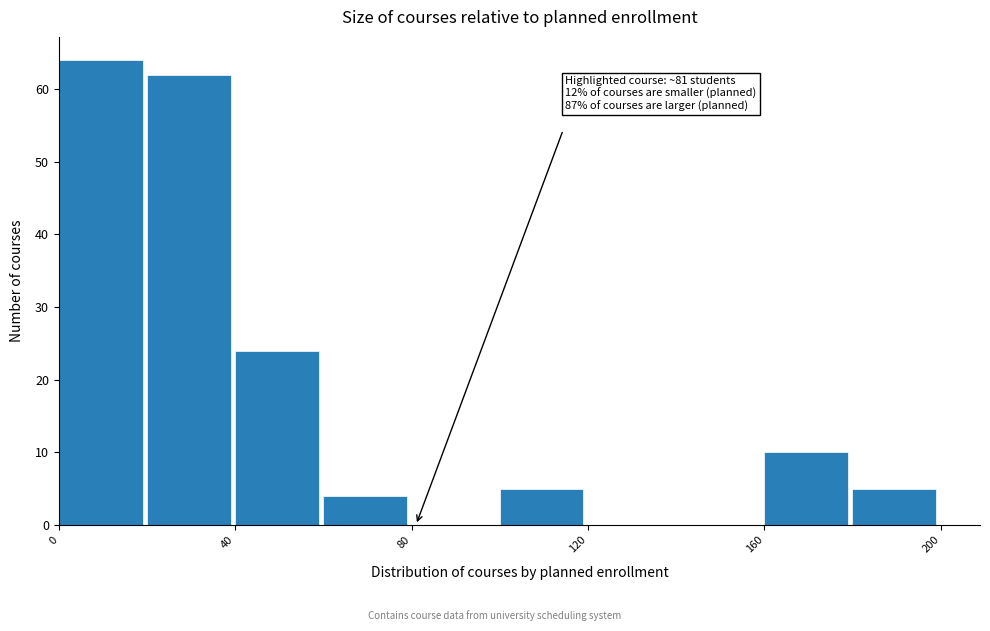

Which range on the x-axis has the tallest bar?

0 to 20